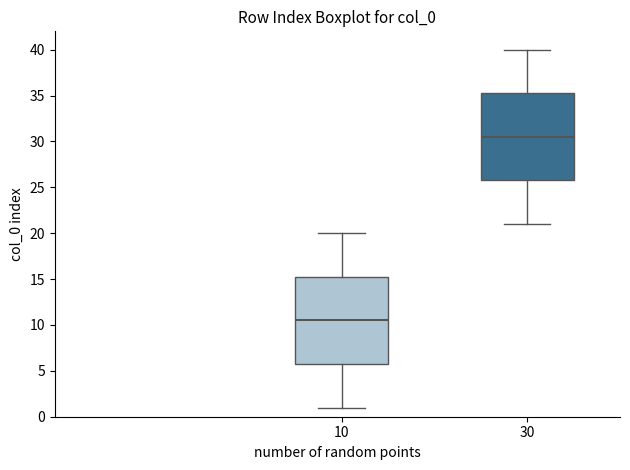

Reading left to right, transcribe this box plot: for each box, give where its median line is, the range the box spans, and where its two whiskers end, as read against the y-axis. The values are not printed on the chart, so give them approximately, as read against the axis.

10: median 10.5, box 6.0 to 15.5, whiskers 1.0 to 20.0
30: median 30.5, box 26.0 to 35.5, whiskers 21.0 to 40.0